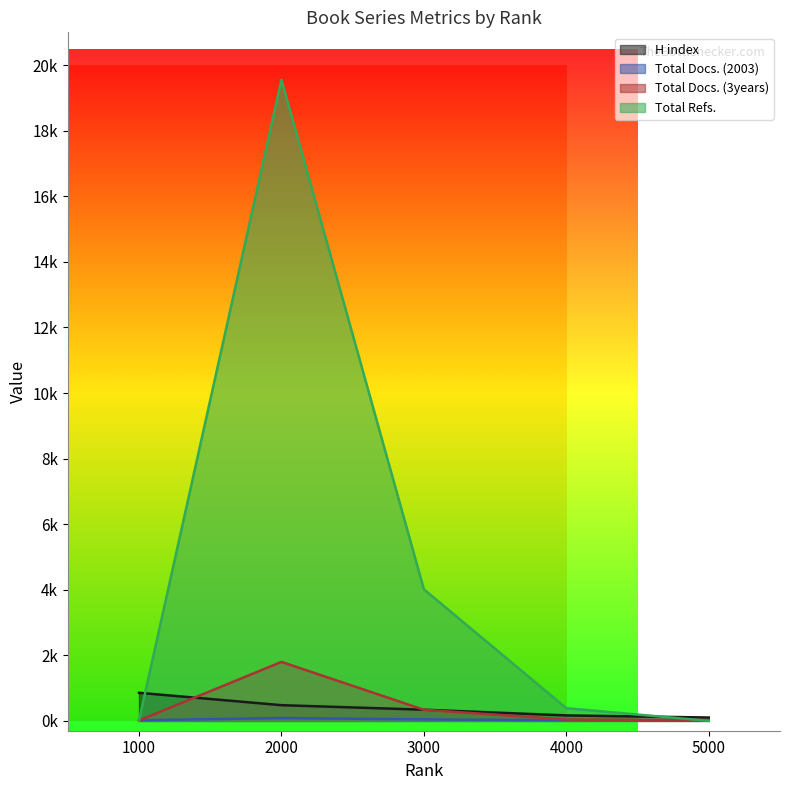

Rank the series at 4000 from lowest to highest value.

Total Docs. (2003), Total Docs. (3years), H index, Total Refs.